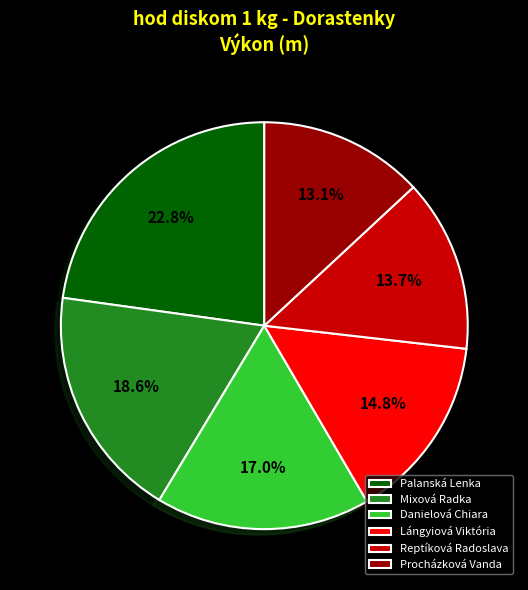

How many slices are in this pie chart?

6